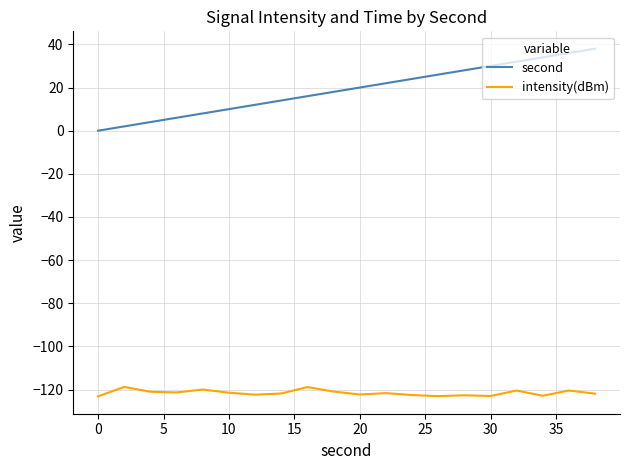

What is the highest value of the second series?

38.0